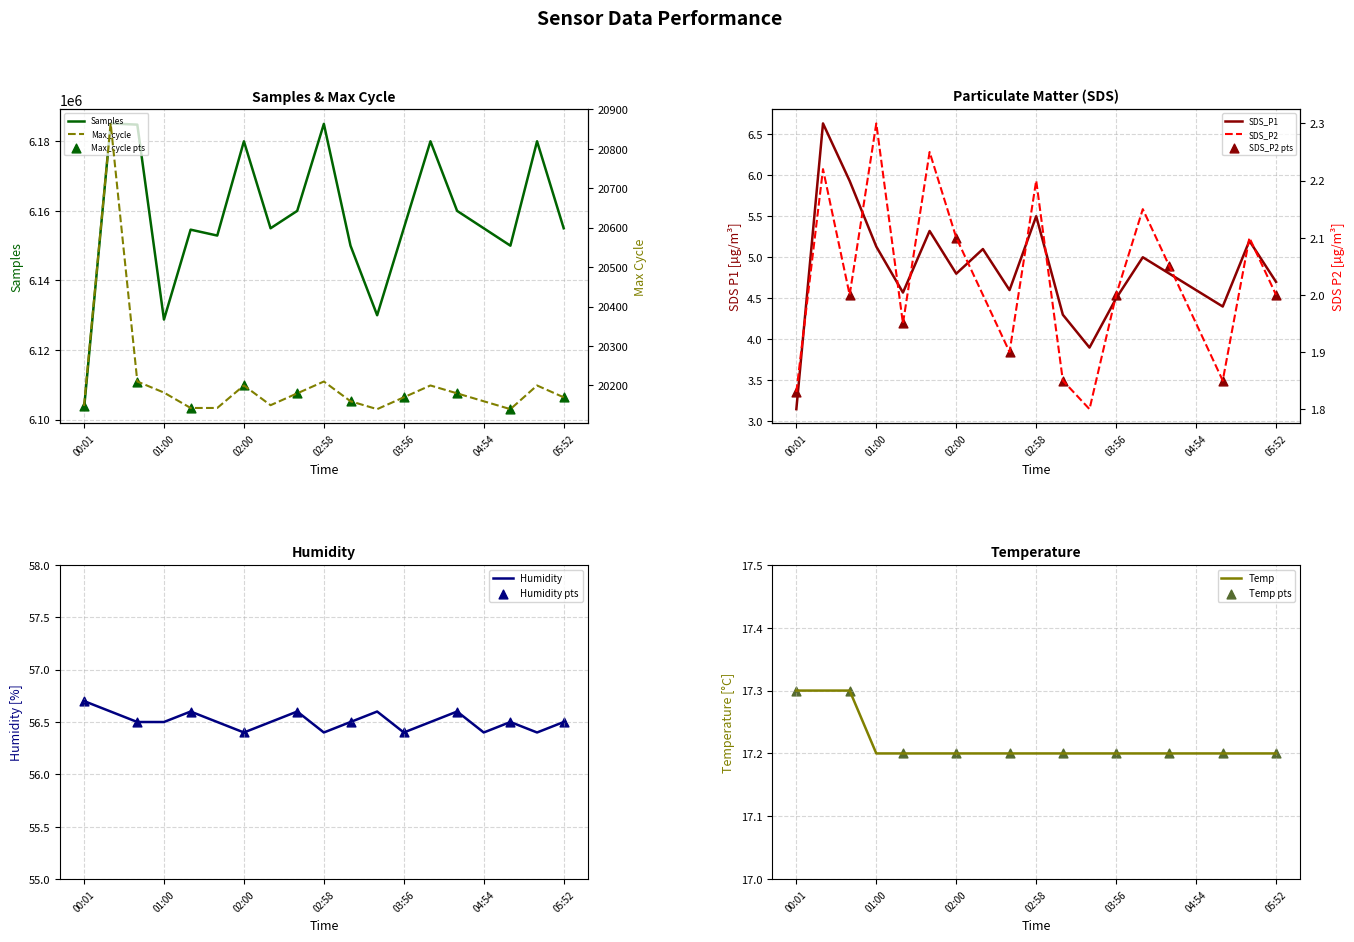

What are all the series names shown in the legend?

Samples, Max_cycle, SDS_P1, SDS_P2, Humidity, Temp